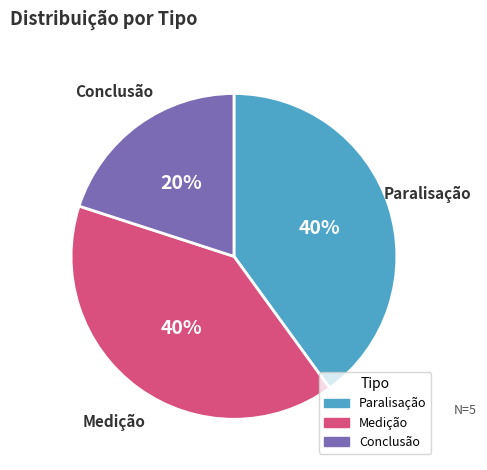

What percentage is the Medição slice, to the nearest percent?

40%